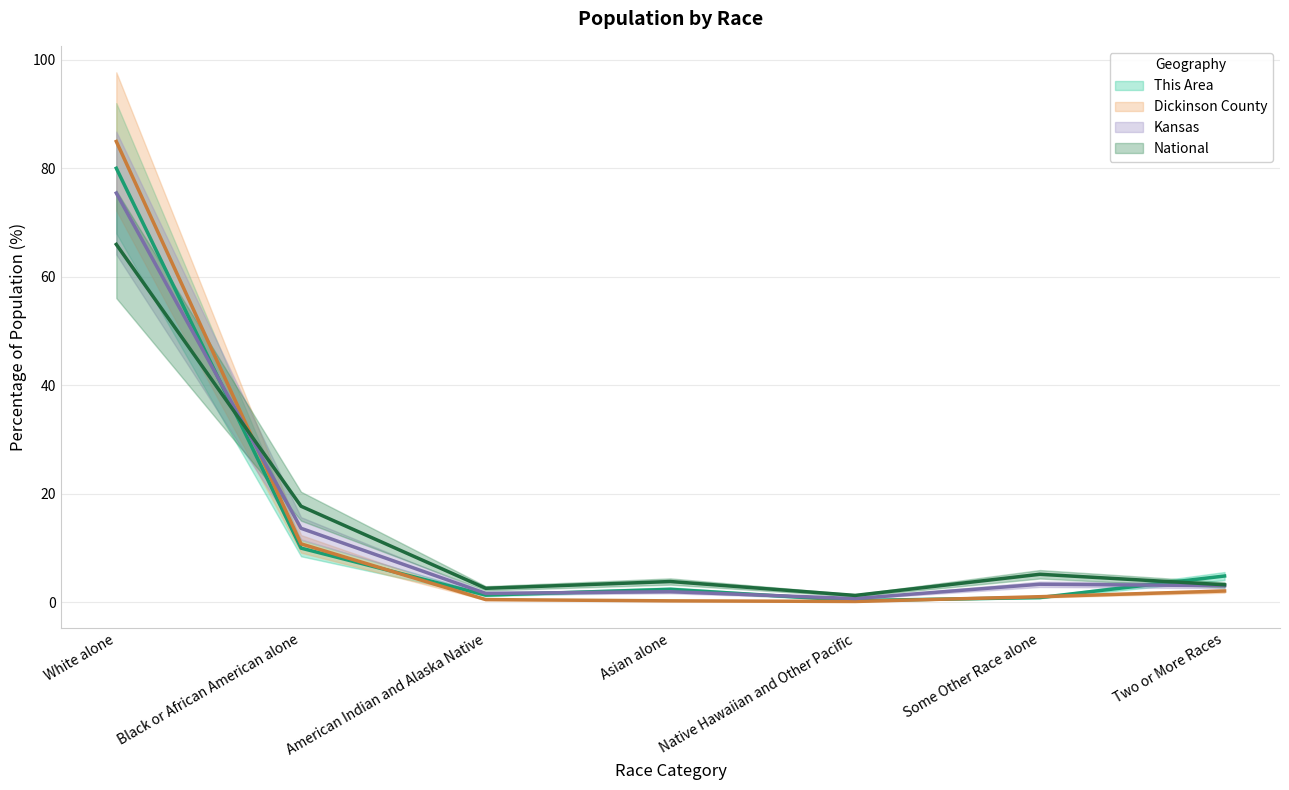

How many values in the Dickinson County series exceed 1?

4